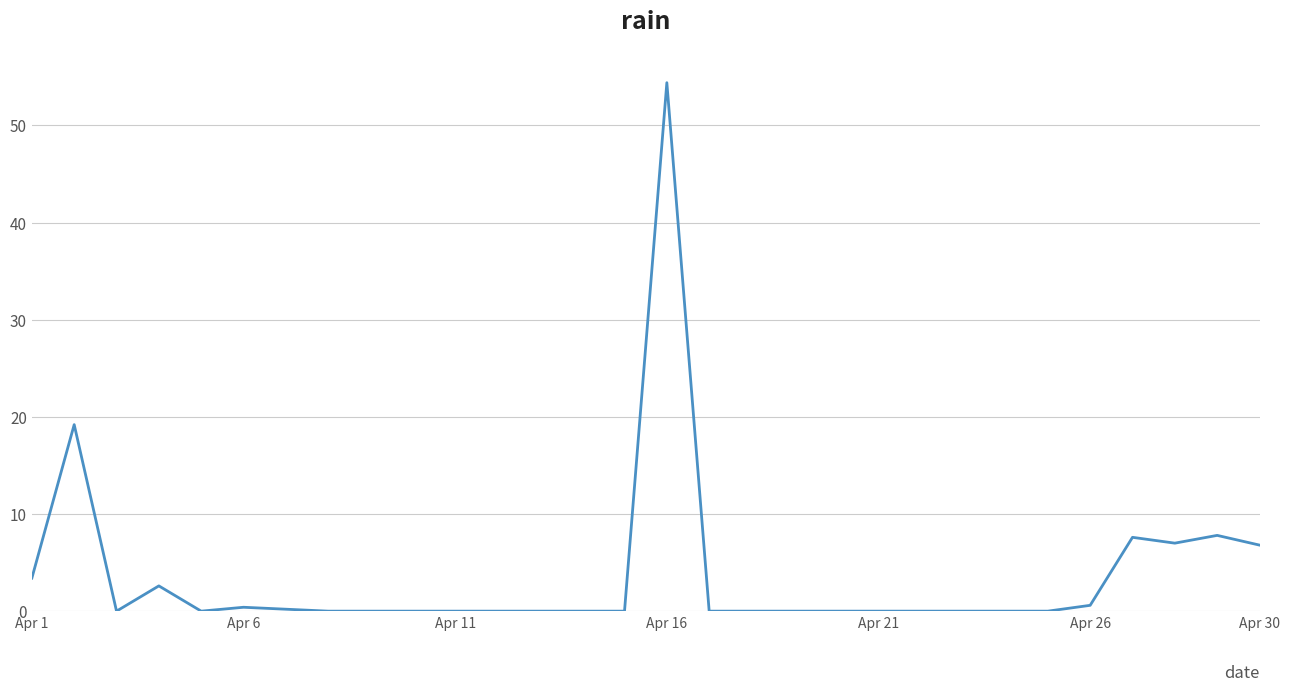

What is the maximum value shown in the chart?

54.4